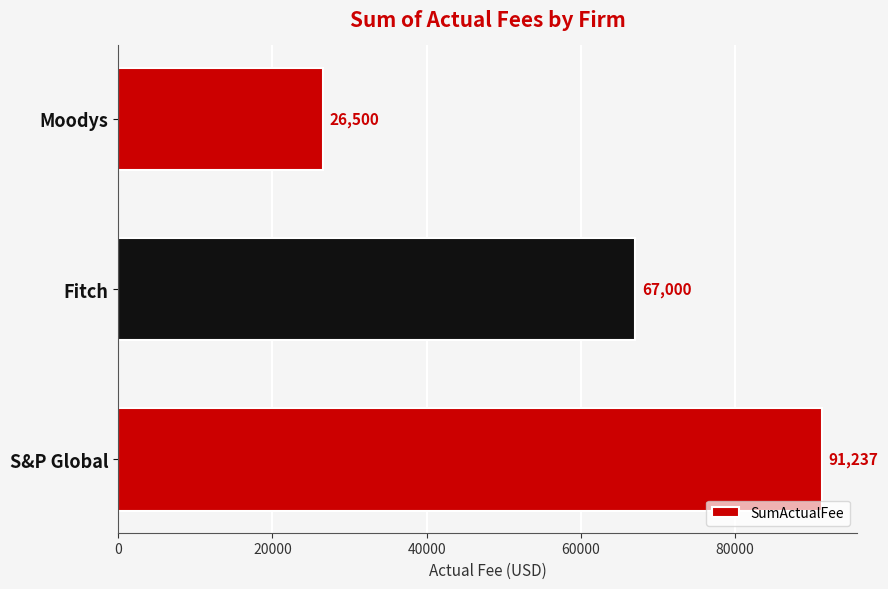

How many values are between 26500 and 91237?

3